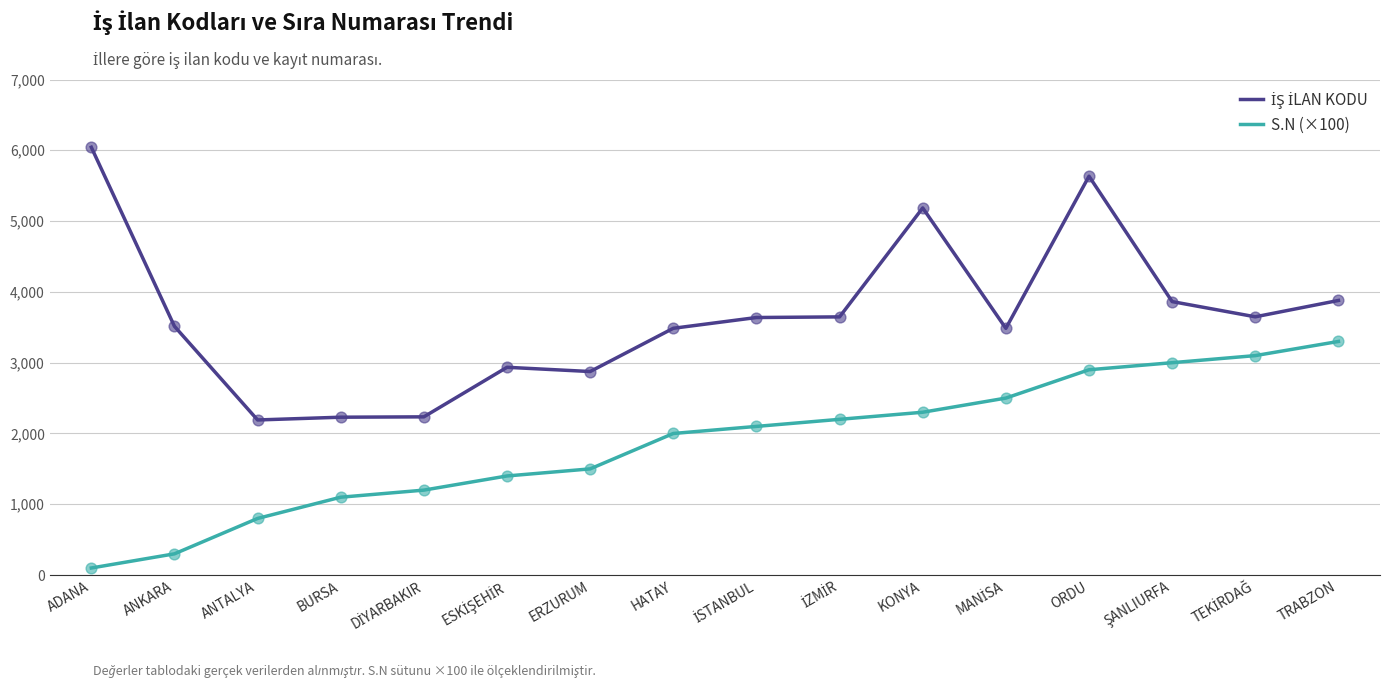

At which category is the sum across all series the highest?

ORDU